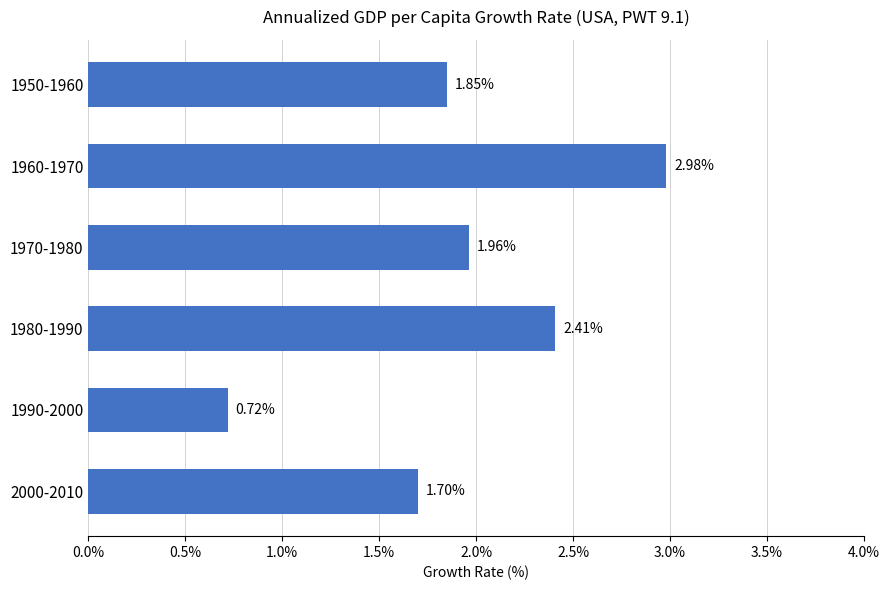

List the labels in order of value, smallest first.

1990-2000, 2000-2010, 1950-1960, 1970-1980, 1980-1990, 1960-1970